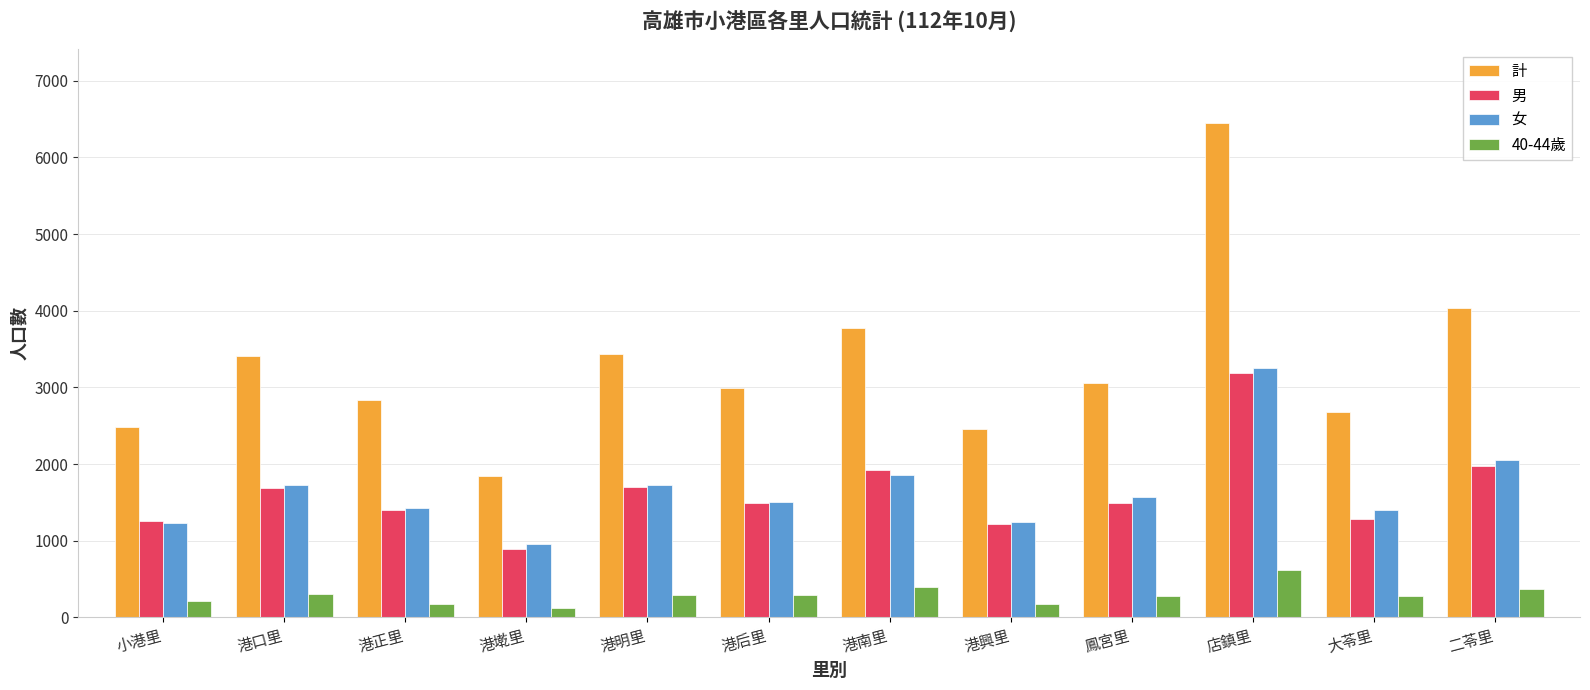

Where is 女 nearest to the value 2108?

二苓里